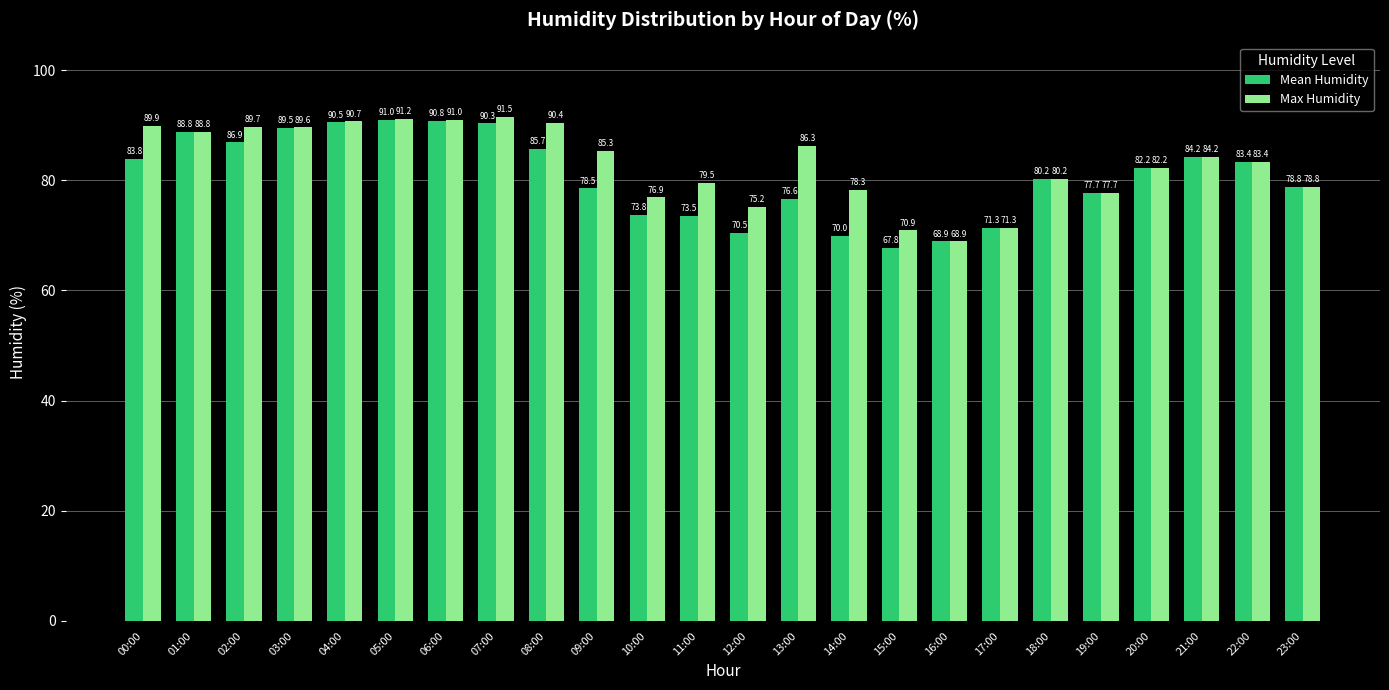

How many series are shown in this chart?

2